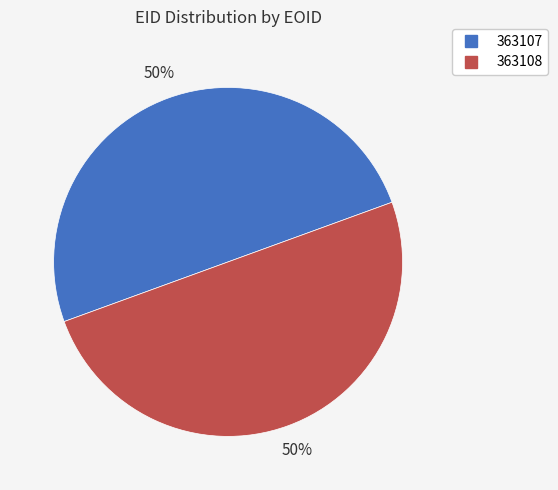

Count the number of slices in the pie.

2